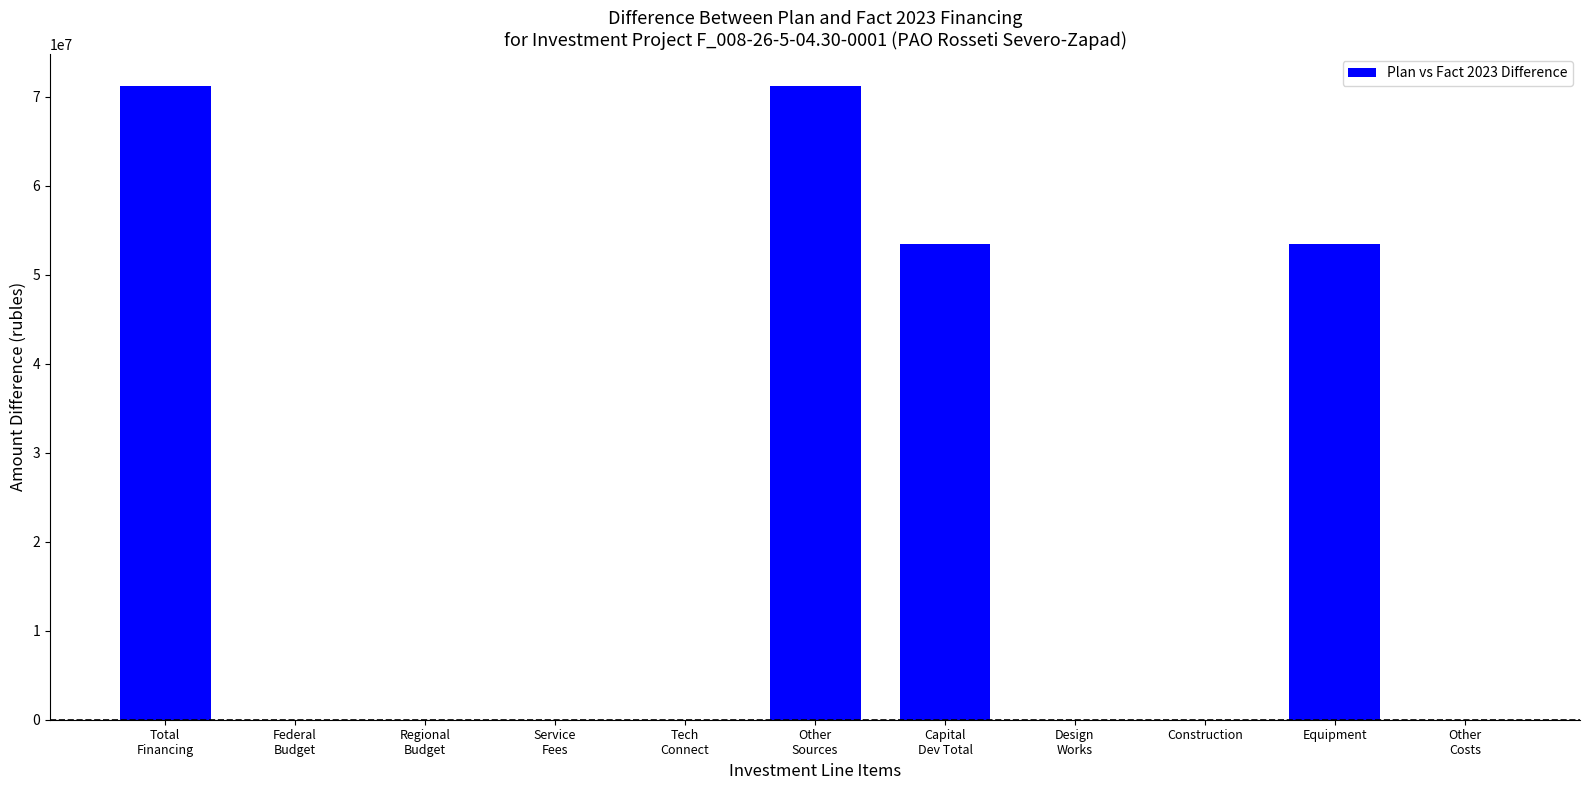

What is the sum of the values at Service
Fees and Capital
Dev Total?

53489600